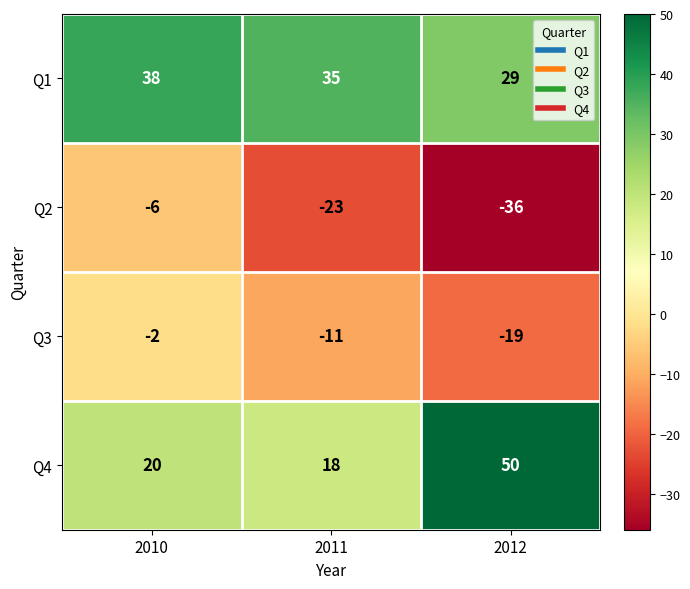

At 2011, list the series in order from smallest to largest.

Q2, Q3, Q4, Q1